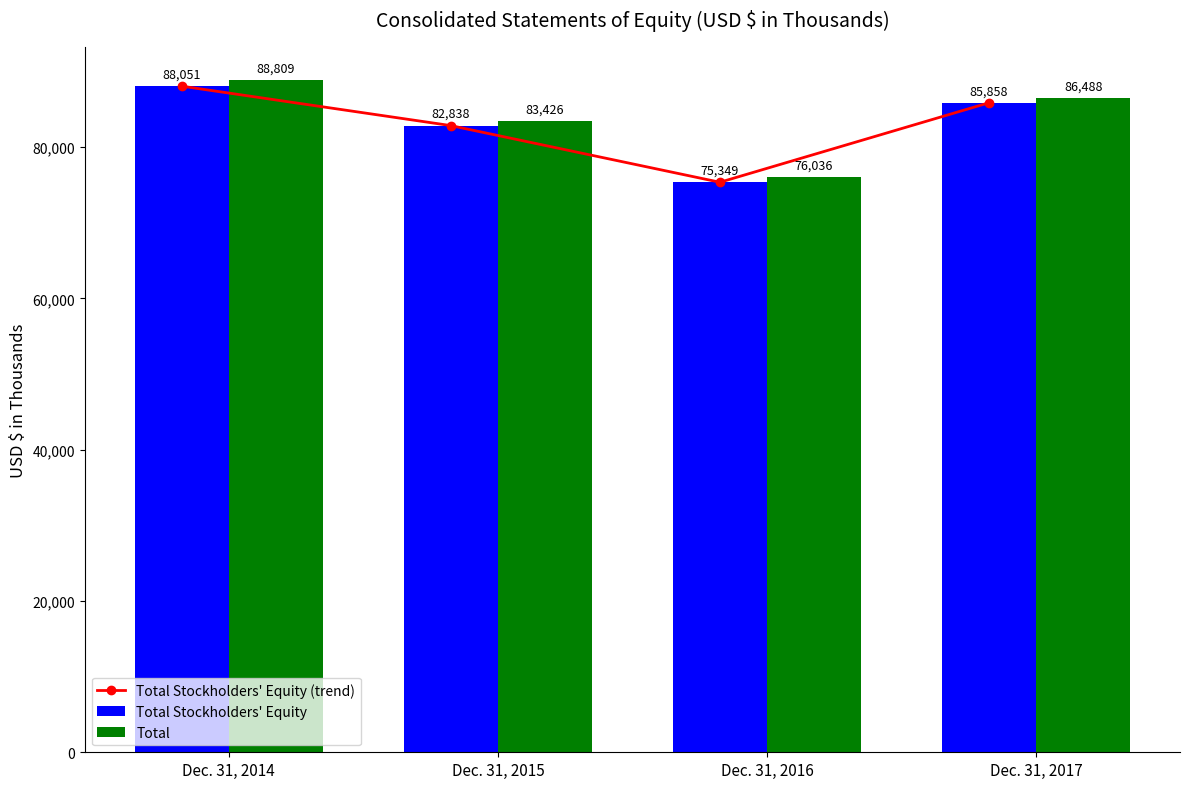

What is the value of the Total Stockholders' Equity (trend) bar at the 2nd from the left?

82838